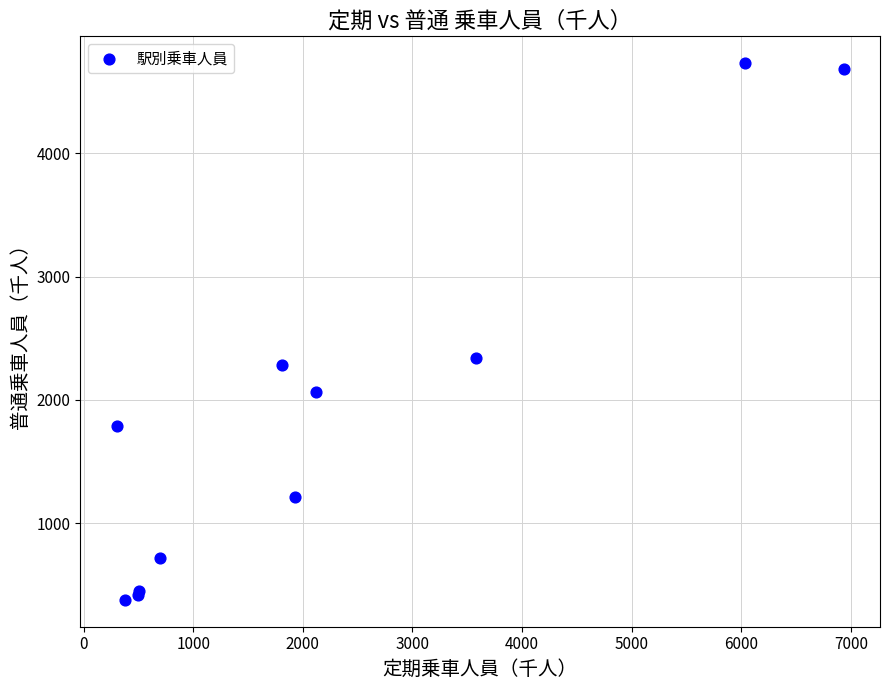

What Y value in the scatter plot is closest to 2554?

2339